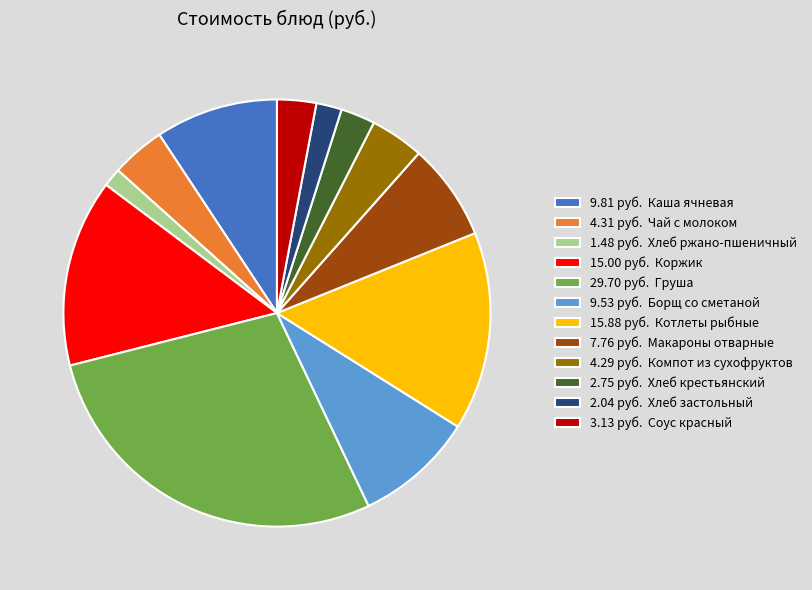

How many segments does this pie chart have?

12